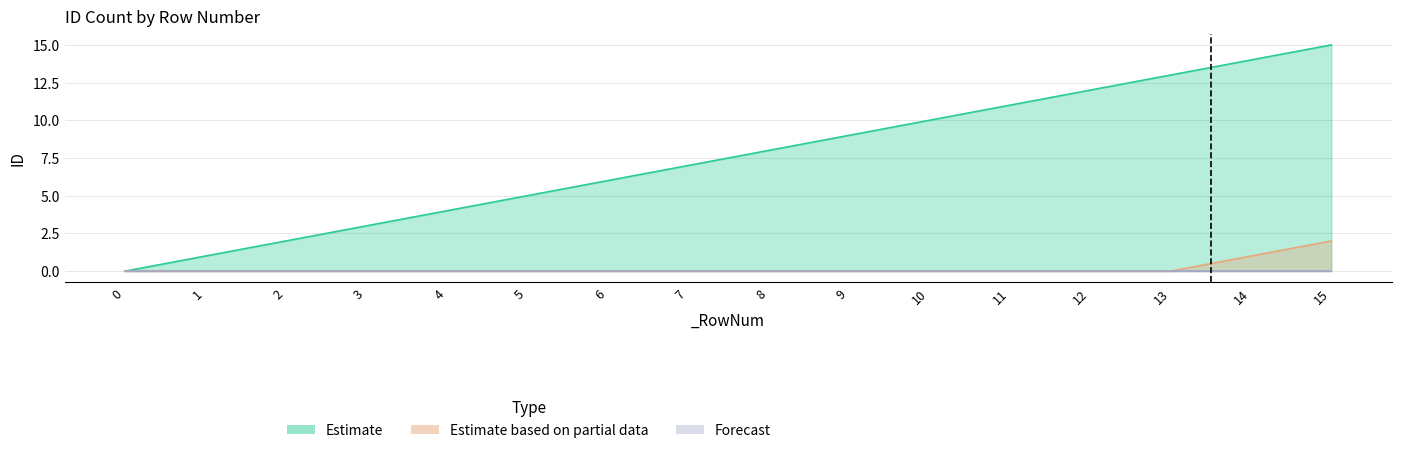

What is the highest value of the Estimate based on partial data series?

2